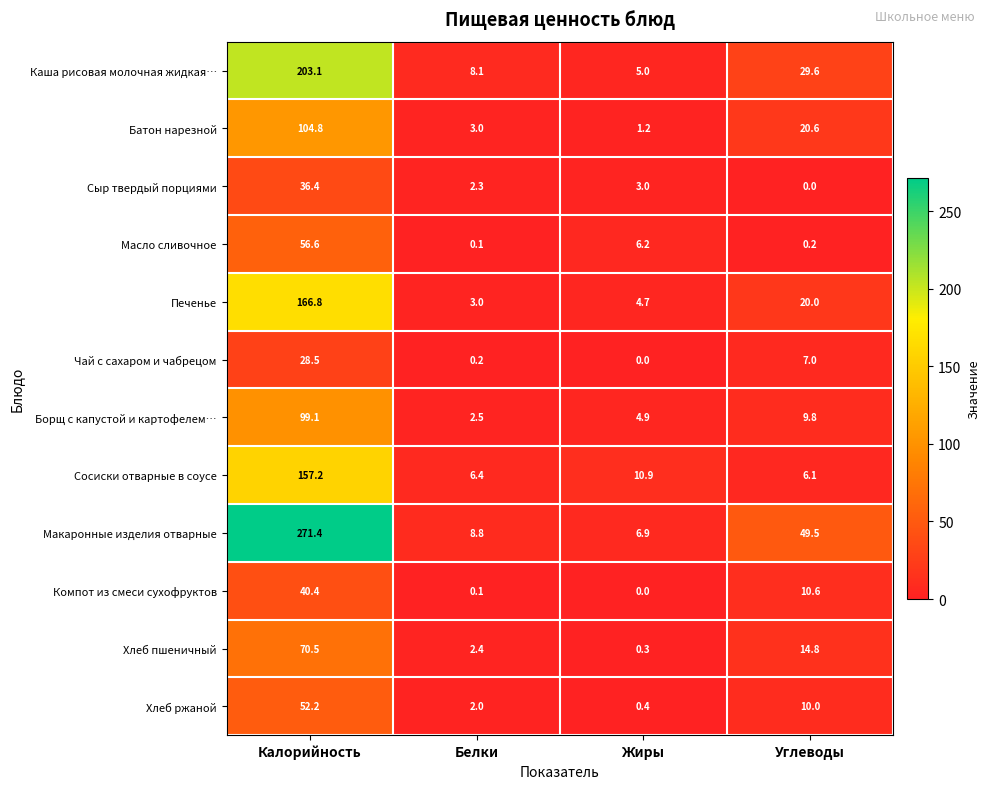

At which label does Сосиски отварные в соусе first exceed 10?

Калорийность